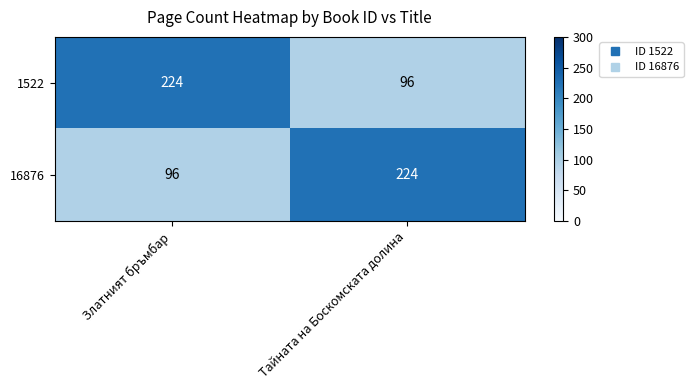

What is the difference between the maximum and minimum values in the 16876 series?

128